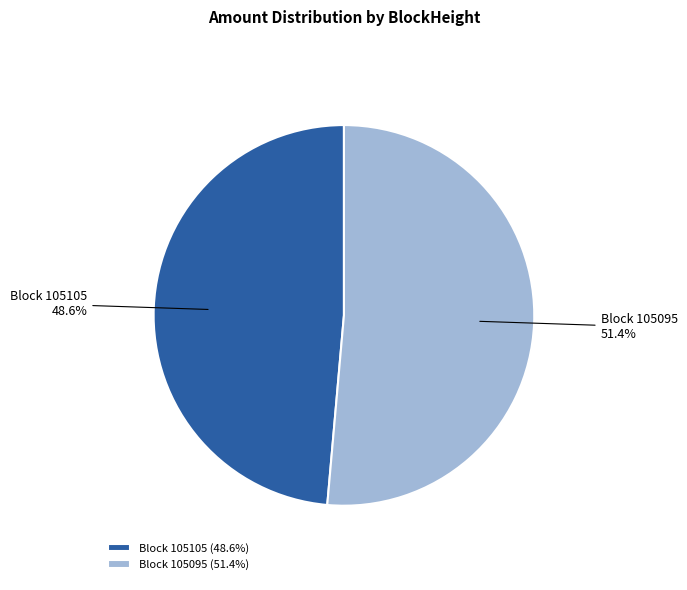

What is the smallest slice in the pie chart?

Block 105105 (48.6%)